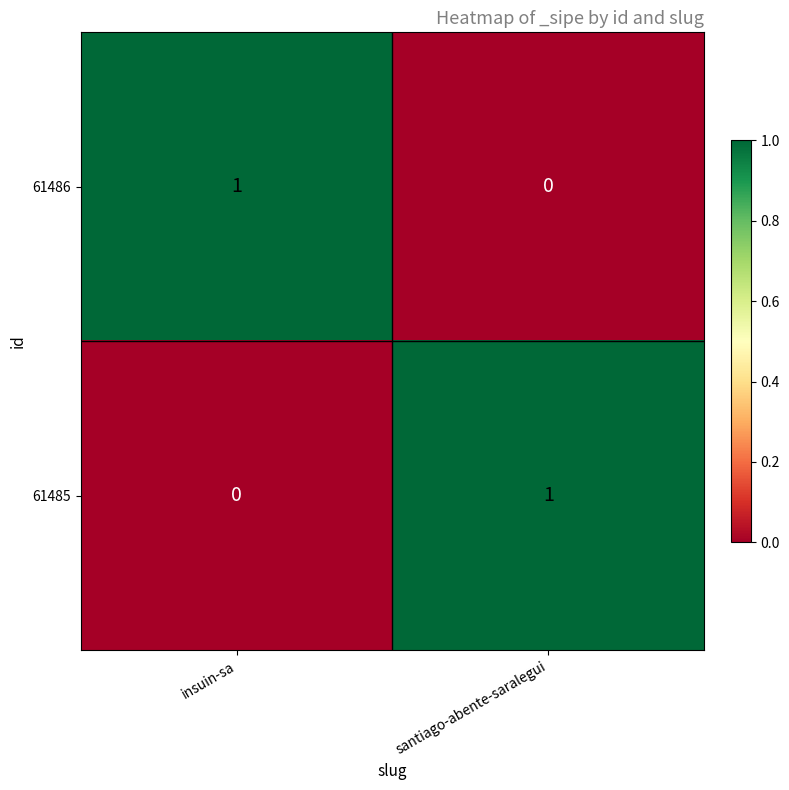

What is the total value across all series at santiago-abente-saralegui?

1